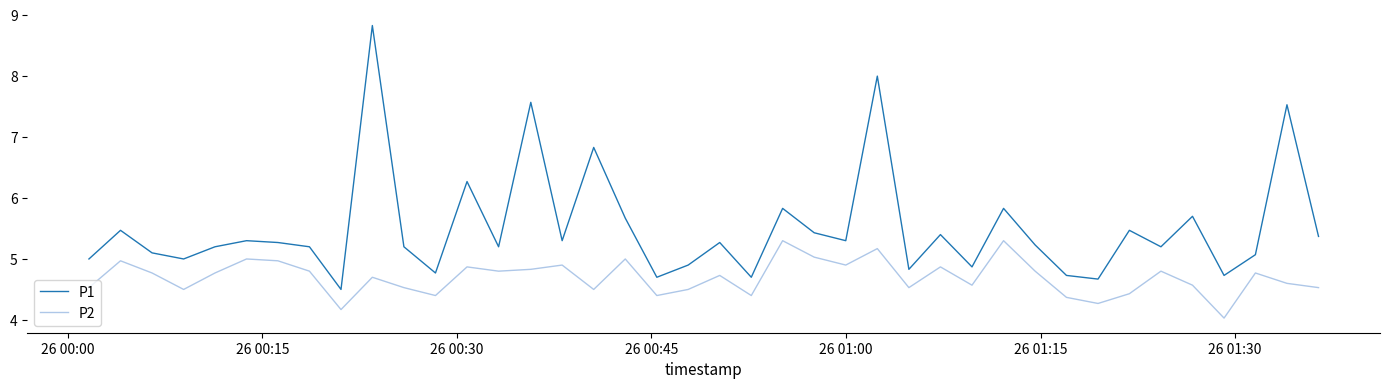

Which series has the largest total across all categories?

P1